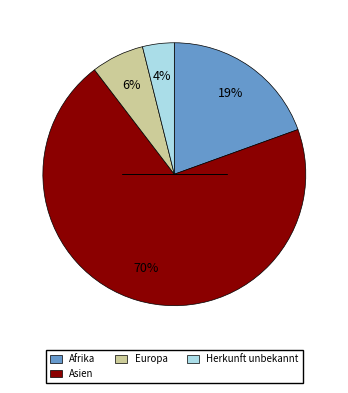

Which has a higher value, Europa or Asien?

Asien